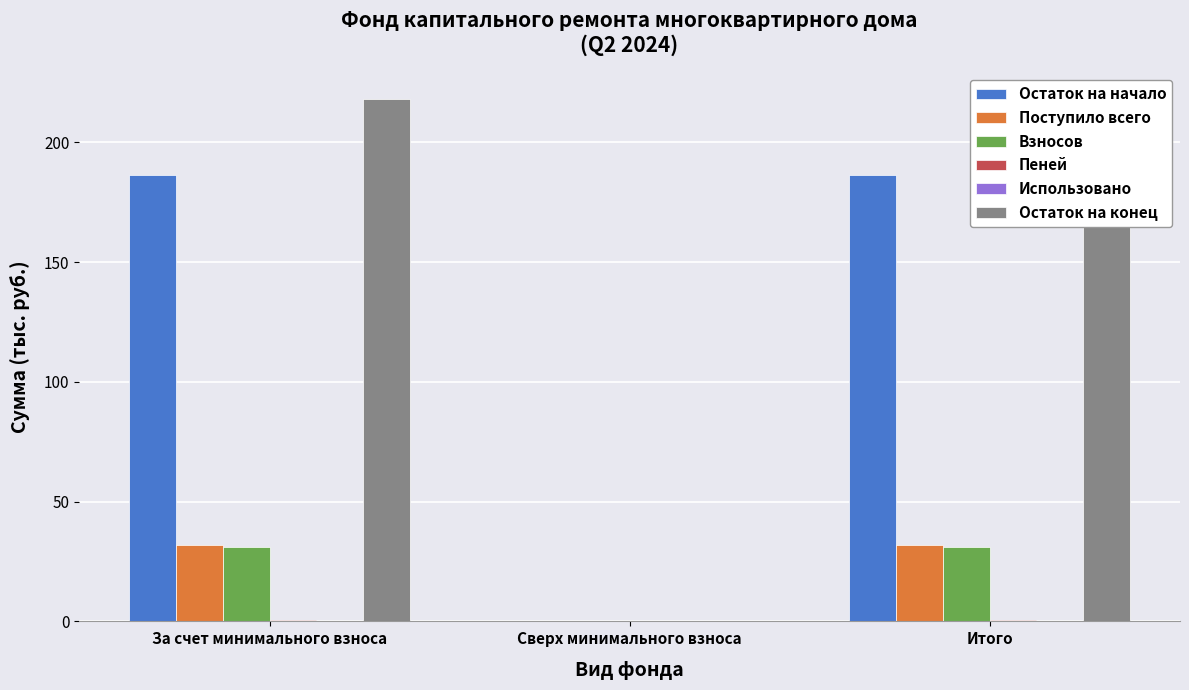

How many distinct data groups are displayed?

6